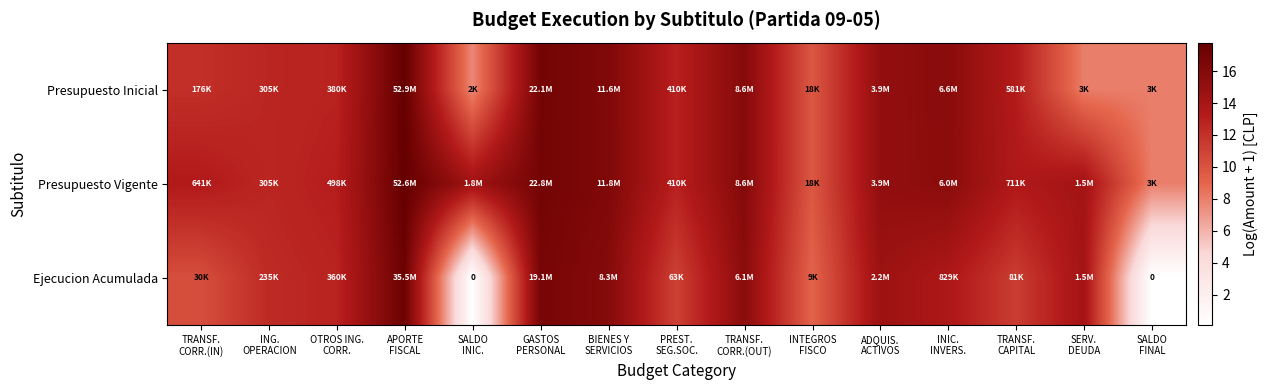

Where is Ejecucion Acumulada nearest to the value 8?

INTEGROS FISCO